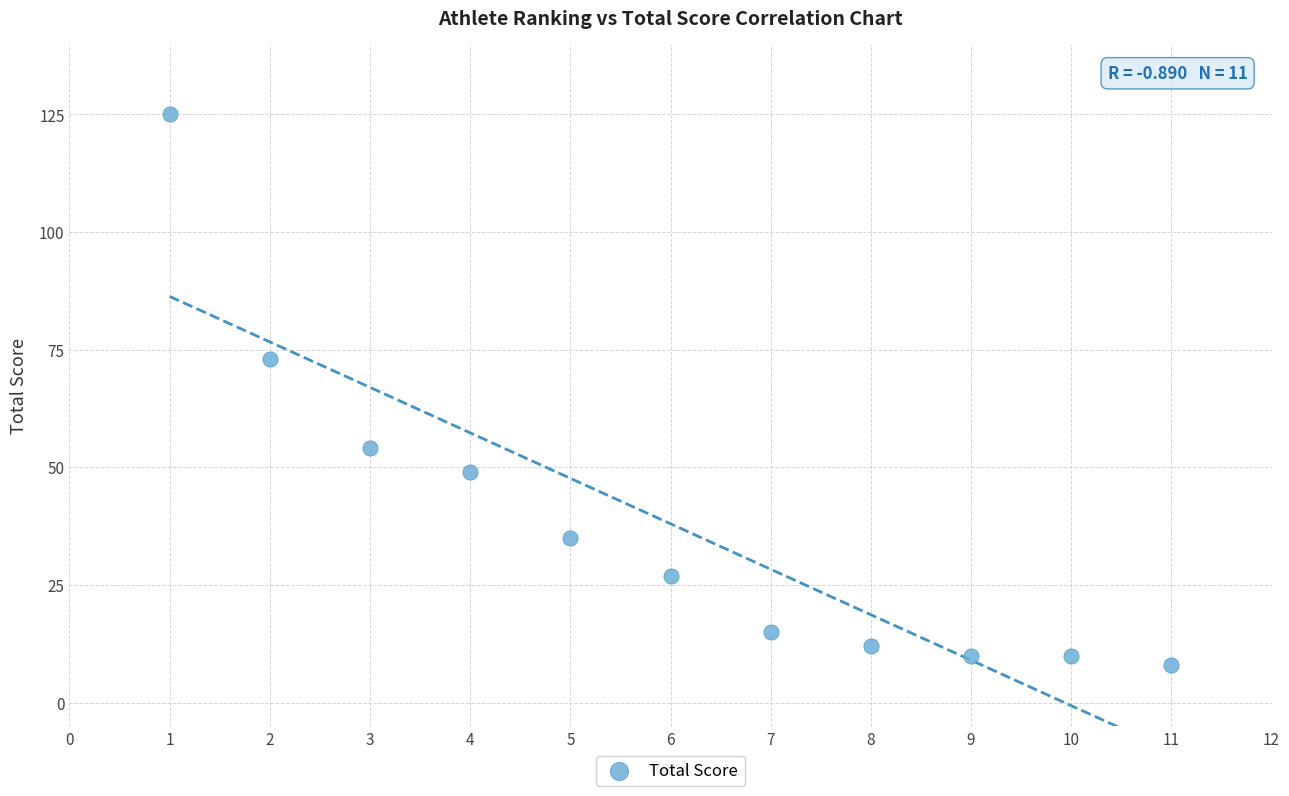

What Y value in the scatter plot is closest to 66?

73